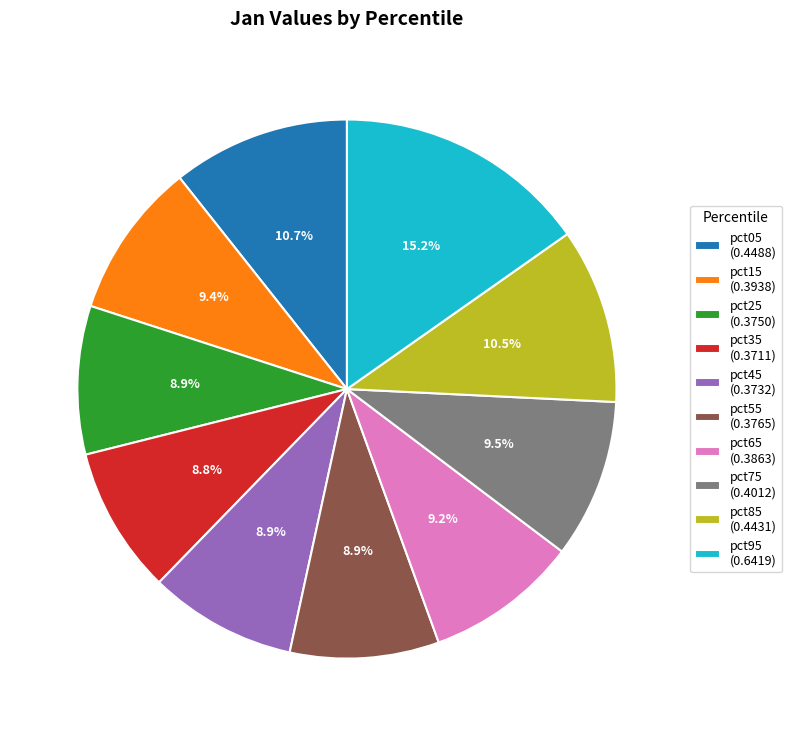

Is pct85 the majority of the pie?

No